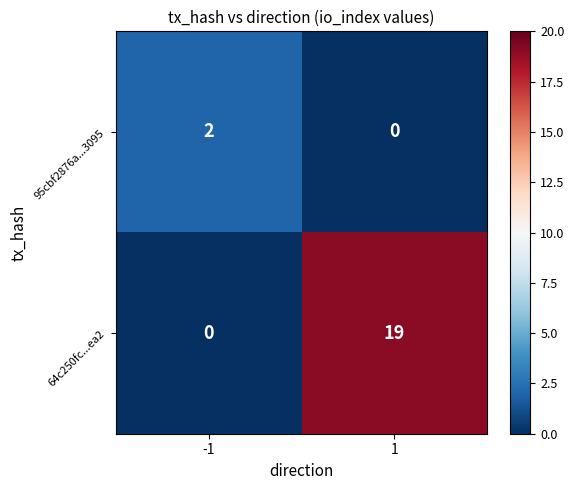

The 95cbf2876a...3095 series shows 1 at -1. True or false?

False